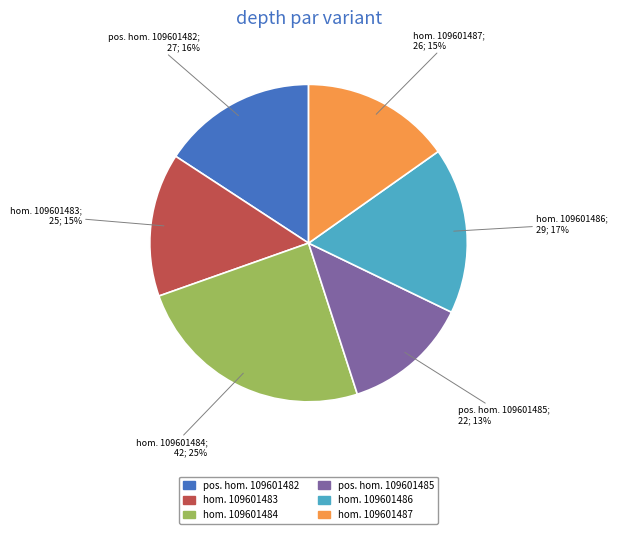

Which slice is the largest?

hom. 109601484